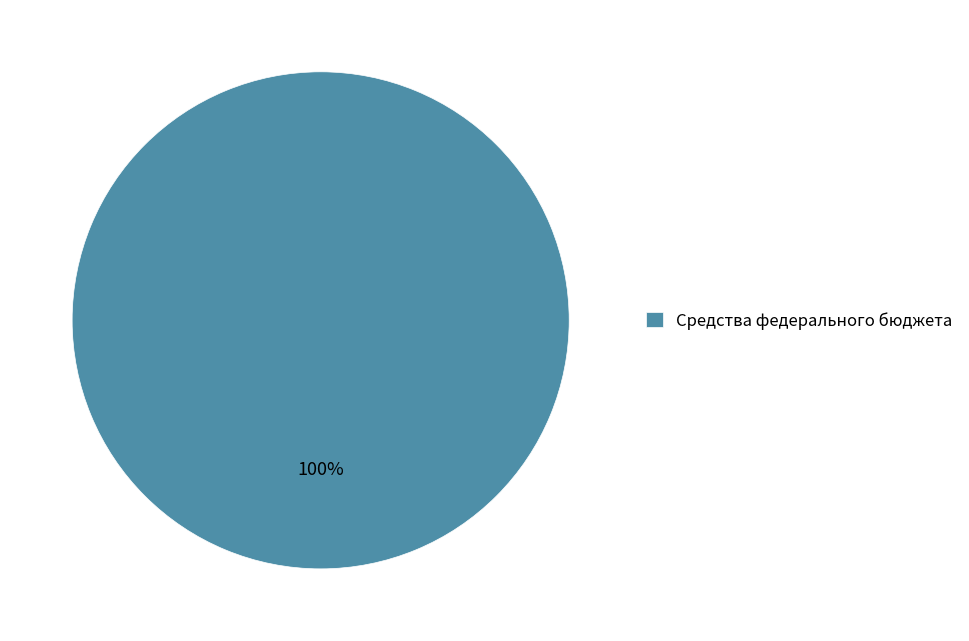

Rank the categories by value from lowest to highest.

Средства федерального бюджета